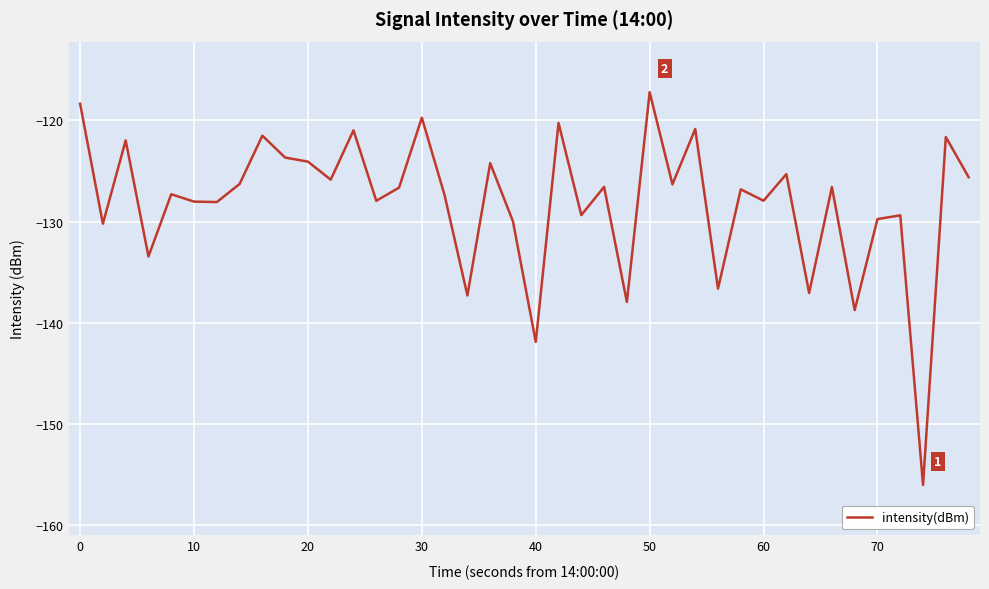

What is the difference between the maximum and minimum values?

38.9